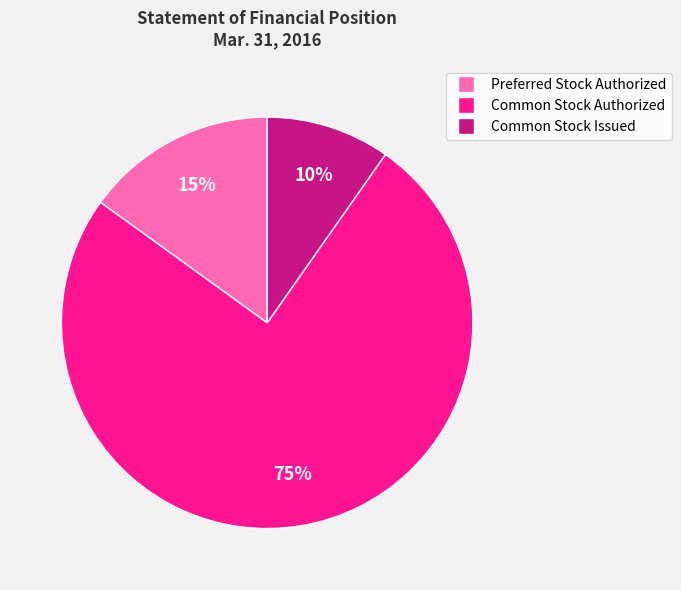

Is the sum of Preferred Stock Authorized and Common Stock Authorized greater than half?

Yes